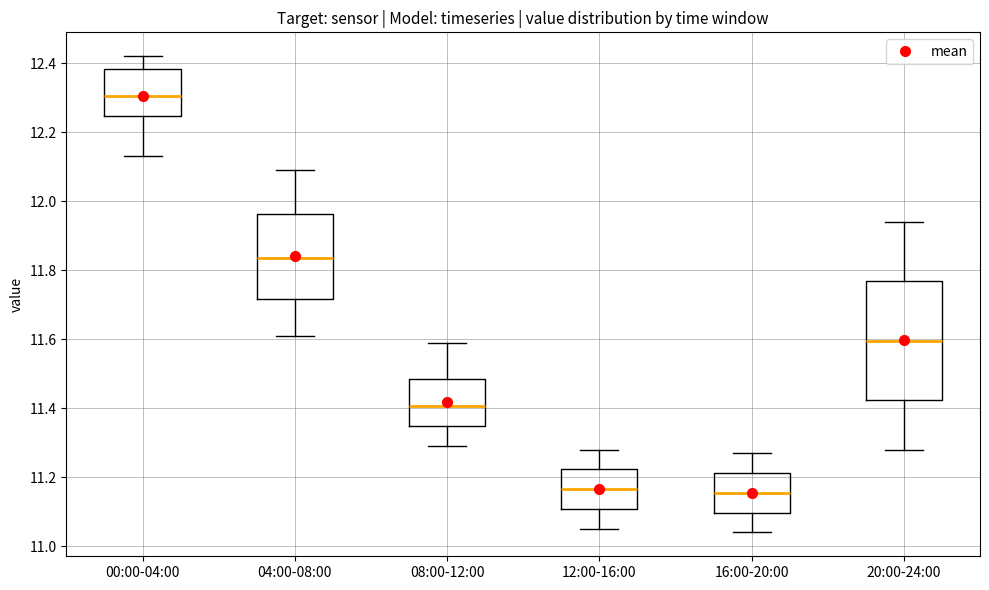

Comparing the boxes themselves (not the whiskers), which one is the tallest?

20:00-24:00